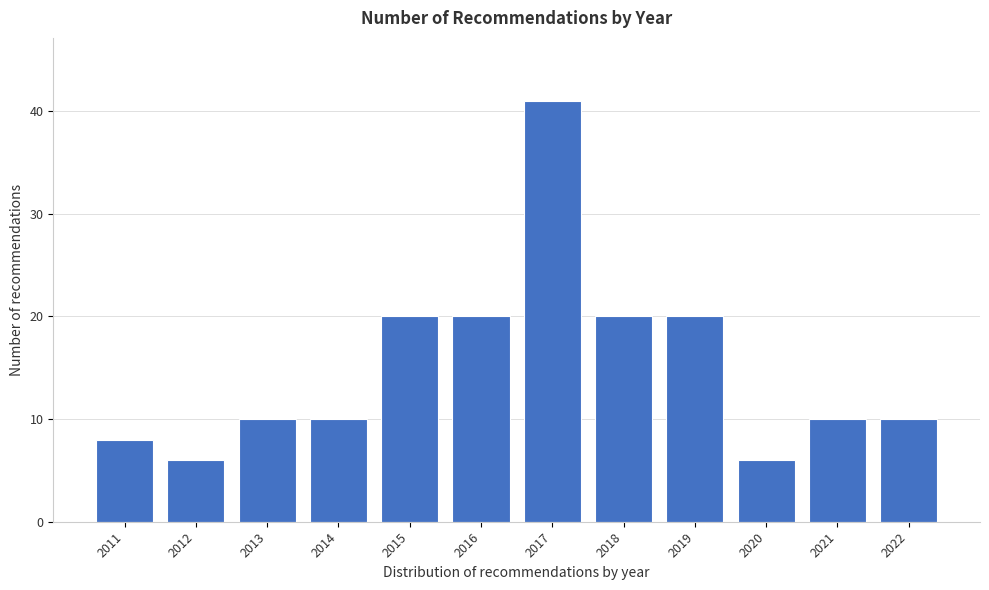

Reading left to right, extract all data points from this chart.

2011=8	2012=6	2013=10	2014=10	2015=20	2016=20	2017=41	2018=20	2019=20	2020=6	2021=10	2022=10